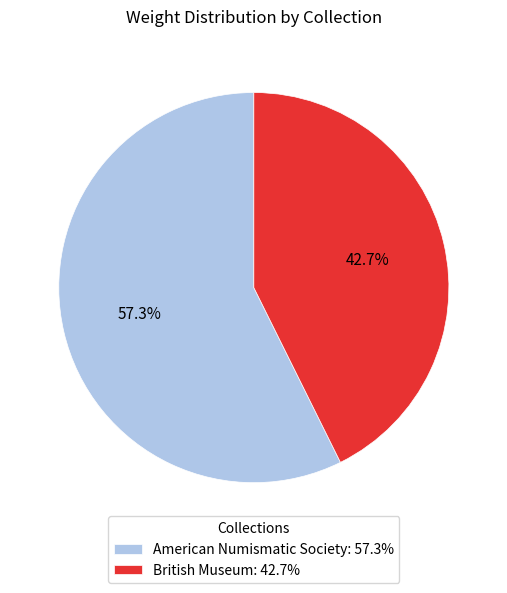

Rank the categories by value from lowest to highest.

British Museum, American Numismatic Society